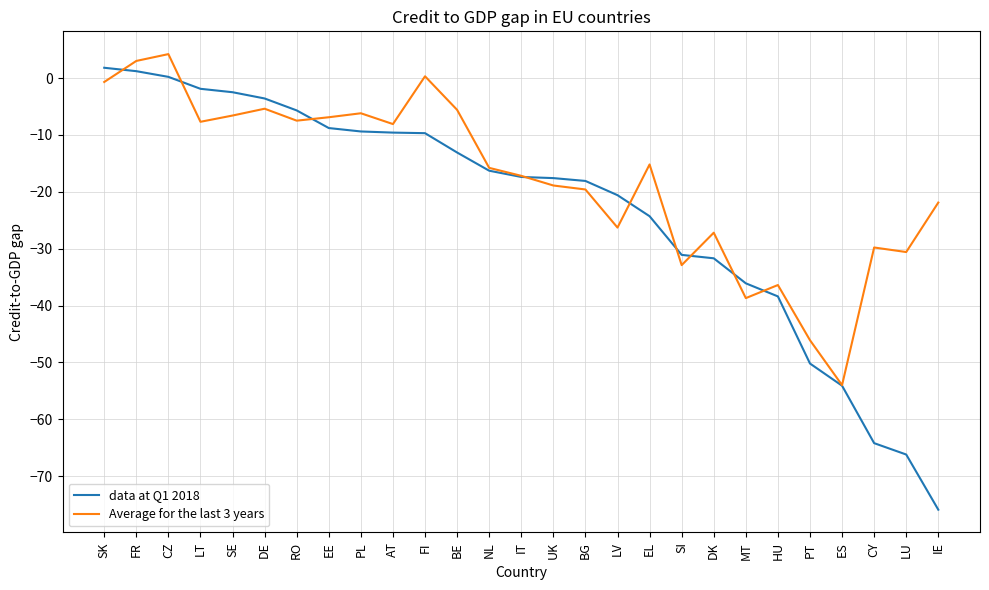

Rank the series by their average value, from highest to lowest.

Average for the last 3 years, data at Q1 2018